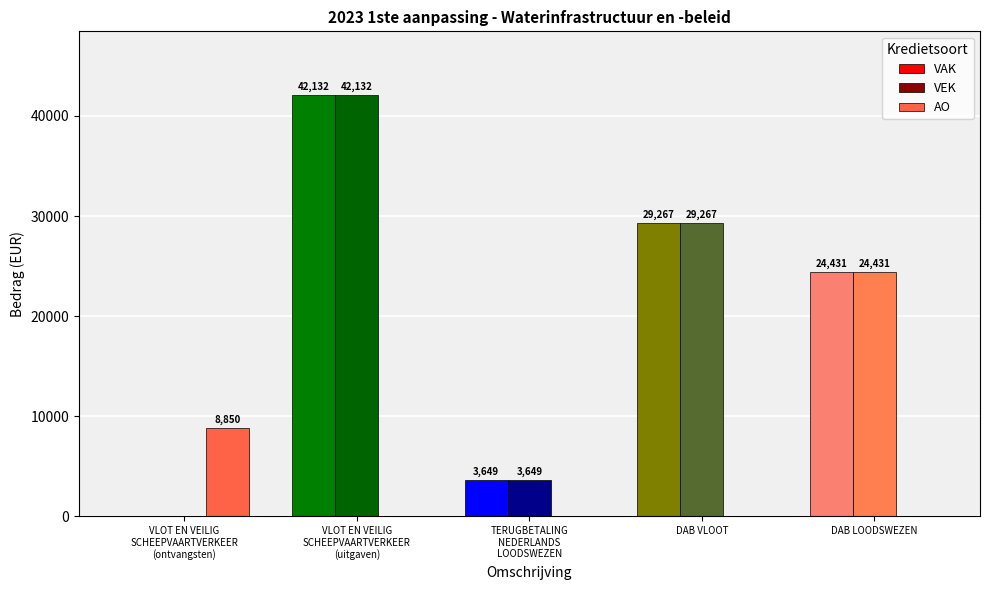

The value of VAK at DAB LOODSWEZEN is 40399. True or false?

False